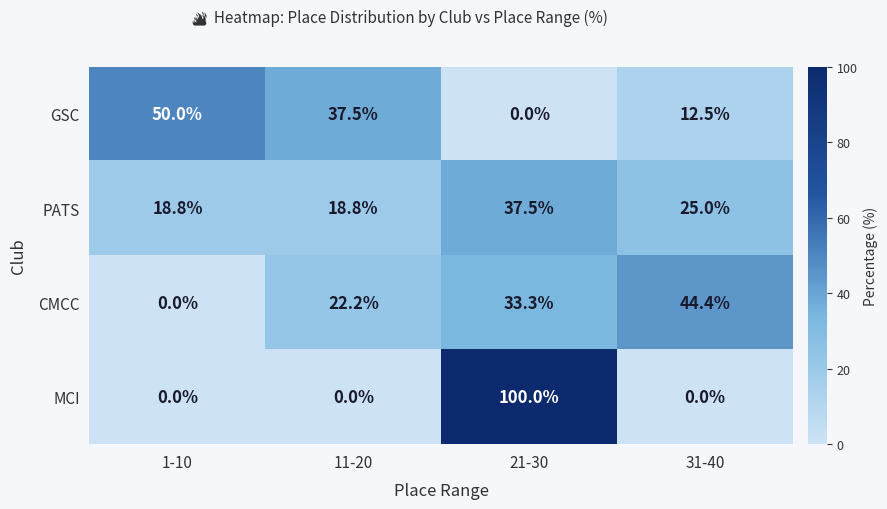

What is the difference between the highest and lowest values at 31-40?

44.4